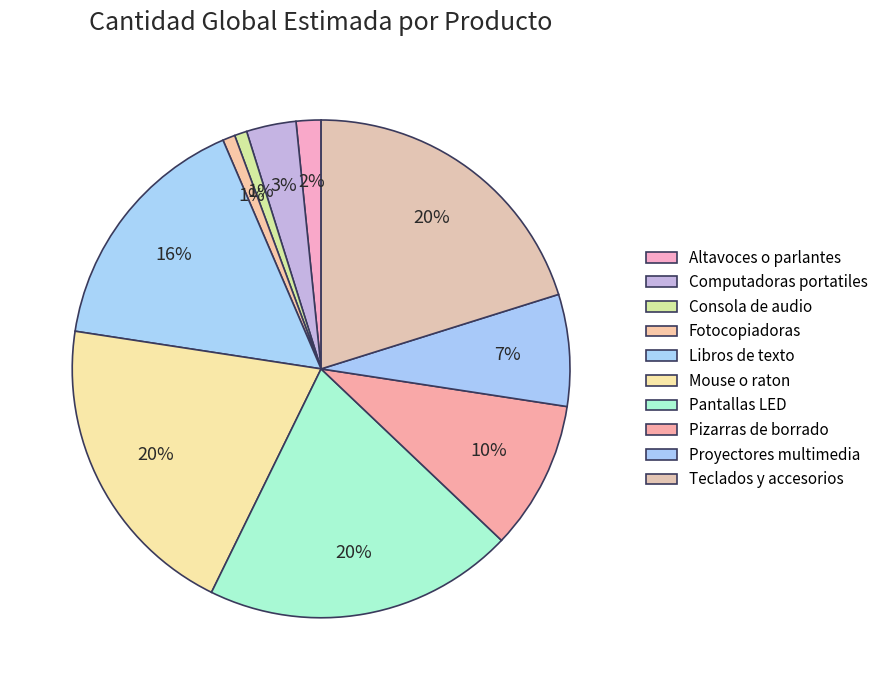

Is there a majority slice in this chart?

No